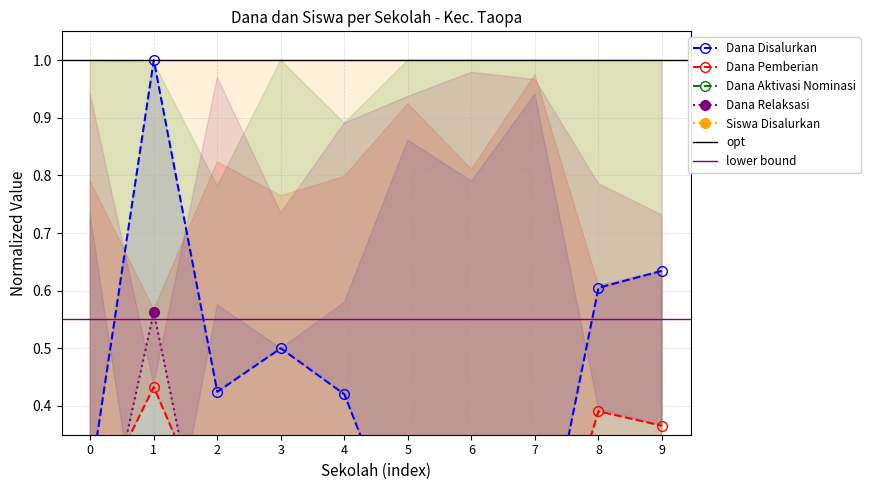

What are all the series names shown in the legend?

Dana Disalurkan, Dana Pemberian, Dana Aktivasi Nominasi, Dana Relaksasi, Siswa Disalurkan